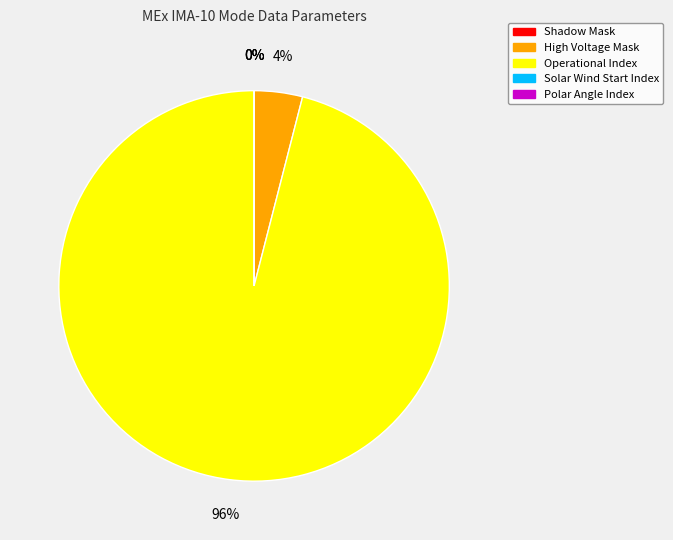

To the nearest percent, what is the average slice percentage?

20%